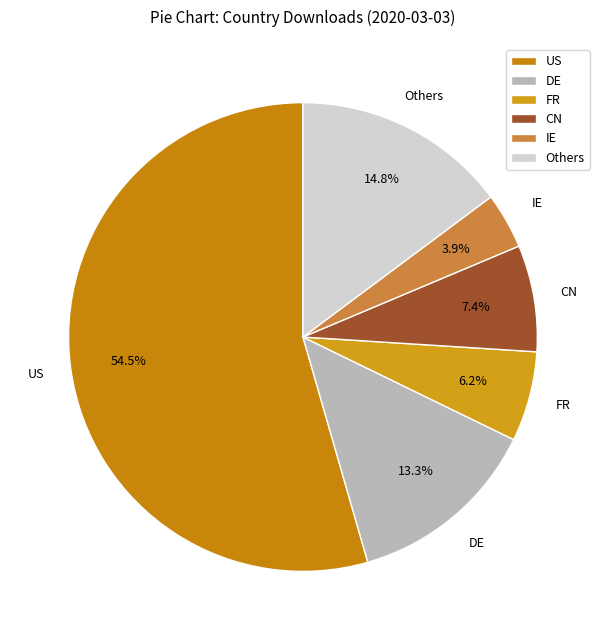

Rank the categories by value from lowest to highest.

IE, FR, CN, DE, Others, US